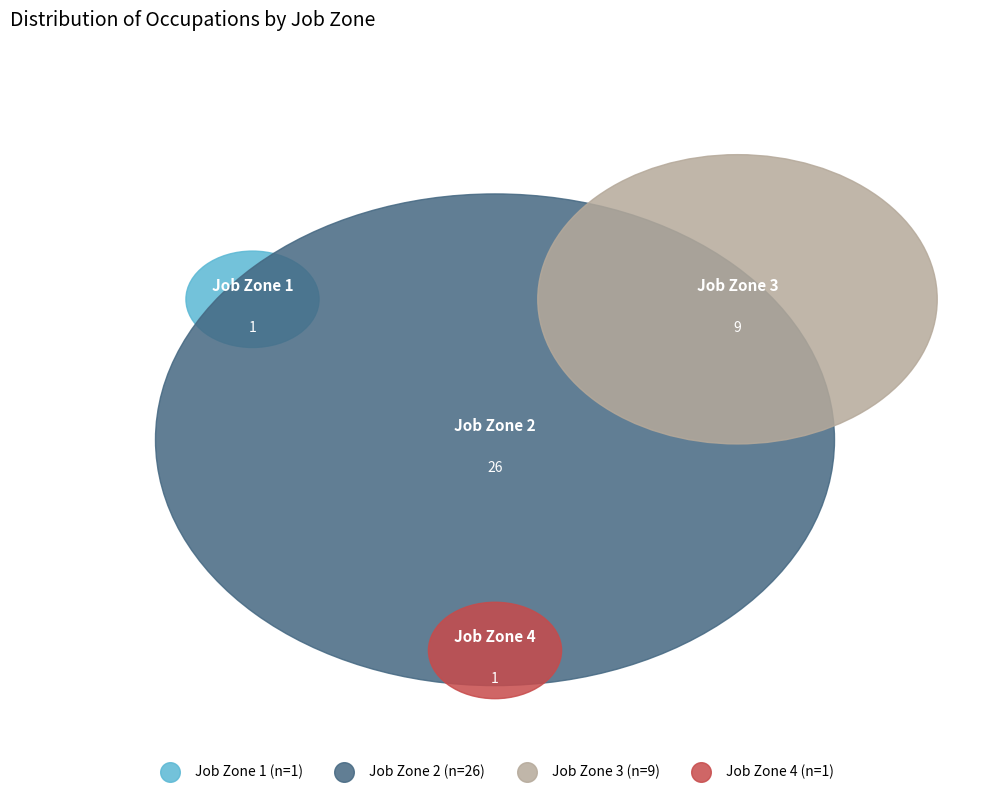

The 4 slice represents 1% of the pie. True or false?

False